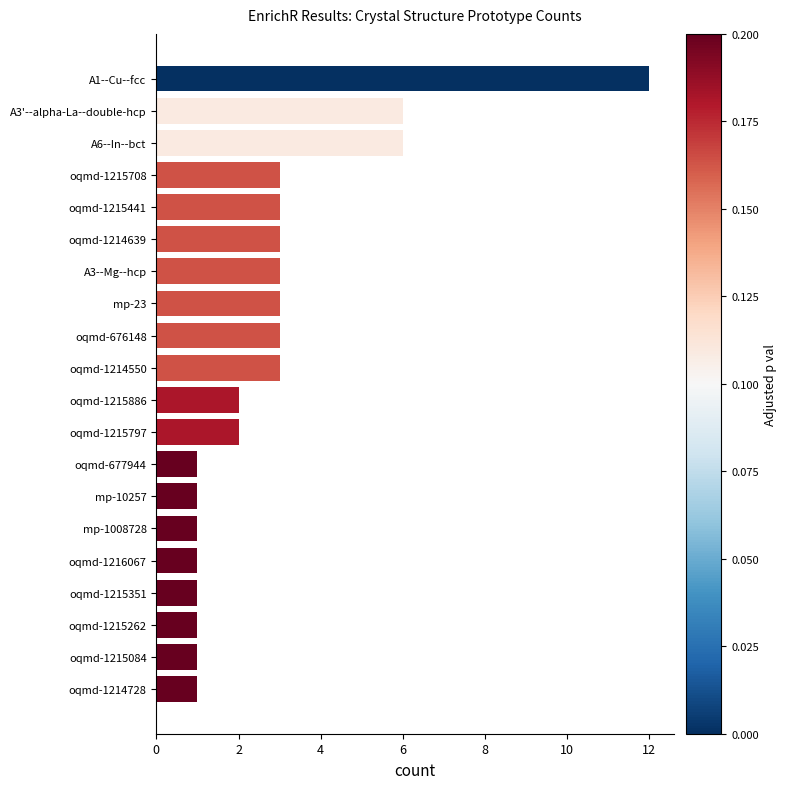

Reading bottom to top, extract all data points from this chart.

oqmd-1214728=1	oqmd-1215084=1	oqmd-1215262=1	oqmd-1215351=1	oqmd-1216067=1	mp-1008728=1	mp-10257=1	oqmd-677944=1	oqmd-1215797=2	oqmd-1215886=2	oqmd-1214550=3	oqmd-676148=3	mp-23=3	A3--Mg--hcp=3	oqmd-1214639=3	oqmd-1215441=3	oqmd-1215708=3	A6--In--bct=6	A3'--alpha-La--double-hcp=6	A1--Cu--fcc=12